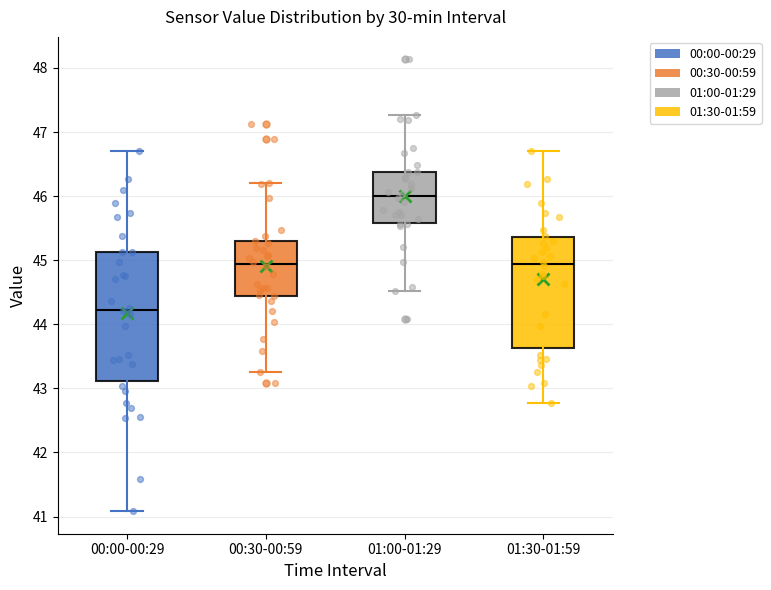

Comparing the boxes themselves (not the whiskers), which one is the tallest?

00:00-00:29